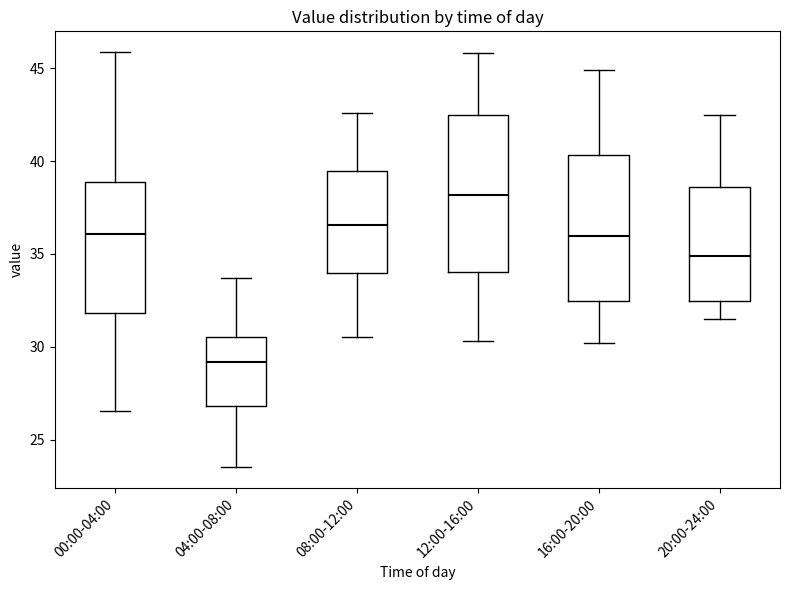

Which box has the highest median line?

12:00-16:00